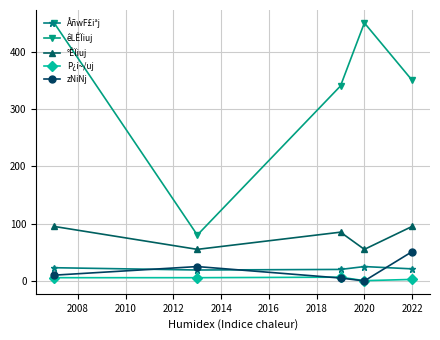

Which series has the largest range (max minus min)?

êLÊÏiuj